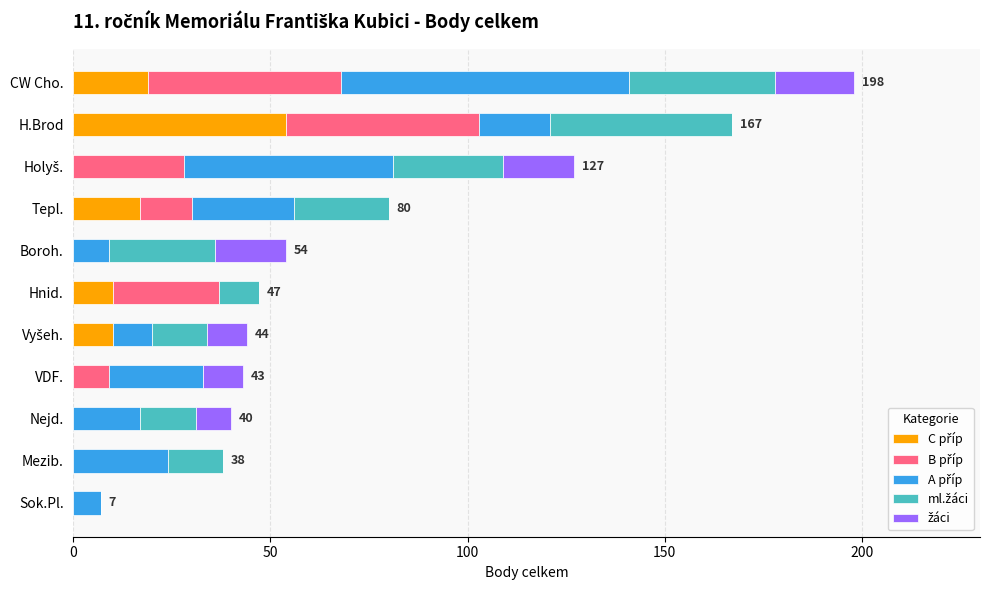

At which category is the sum across all series the highest?

CW Cho.